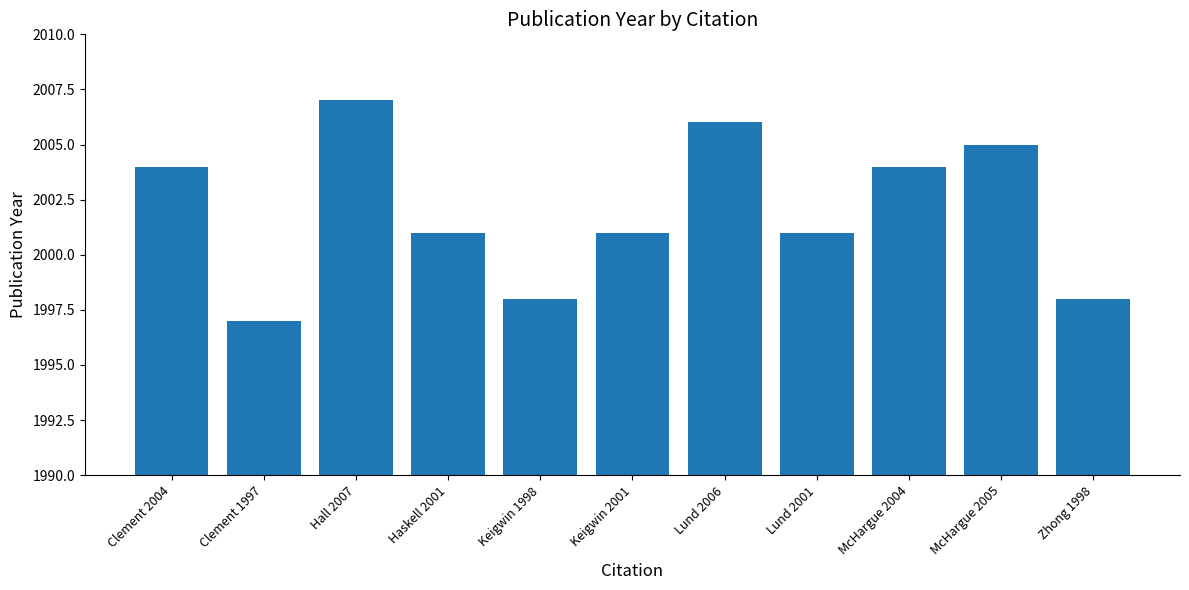

How many categories are shown in the chart?

11